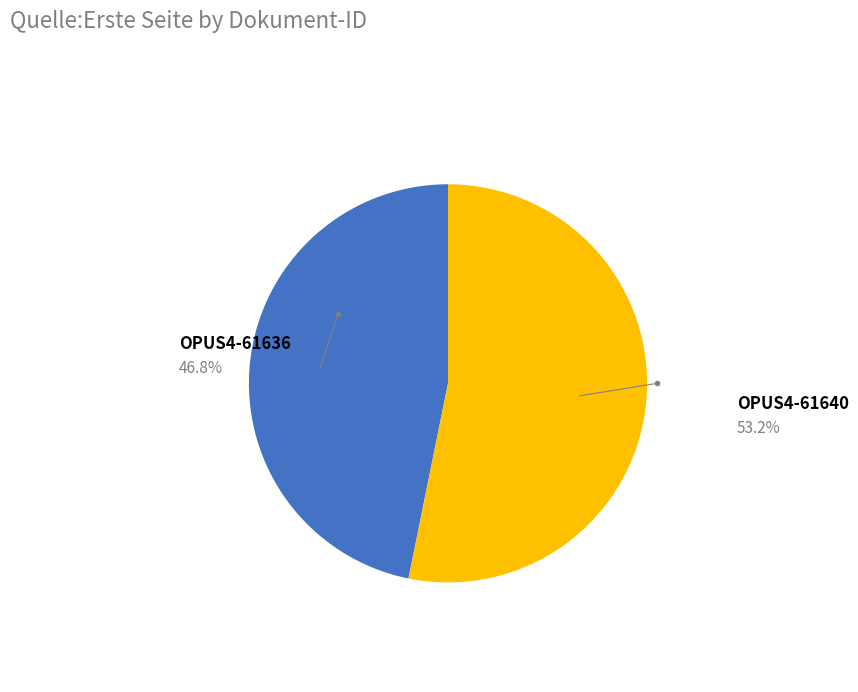

Between OPUS4-61640 and OPUS4-61636, which is larger?

OPUS4-61640